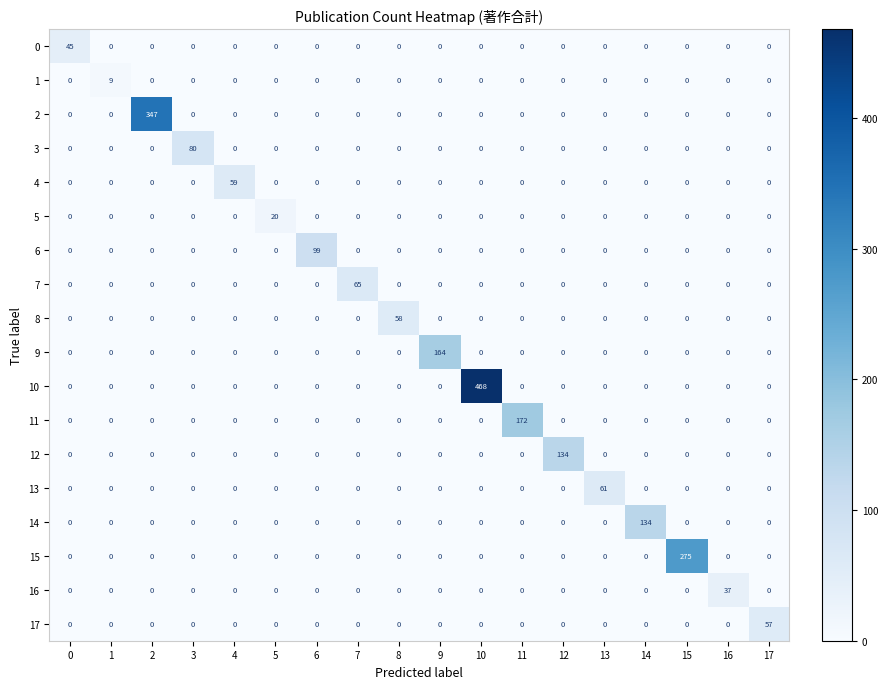

Which series changed the most between 2 and 10?

10